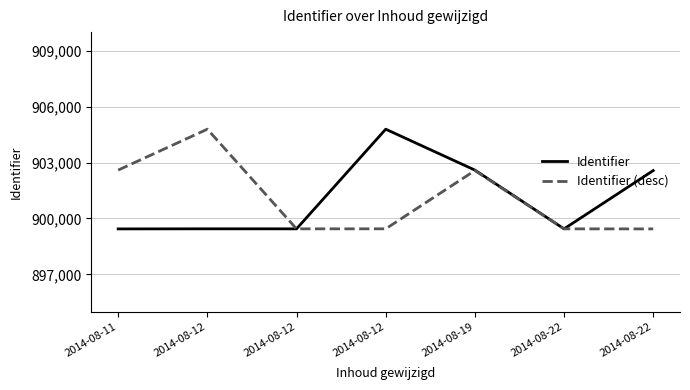

What are all the series names shown in the legend?

Identifier, Identifier (desc)